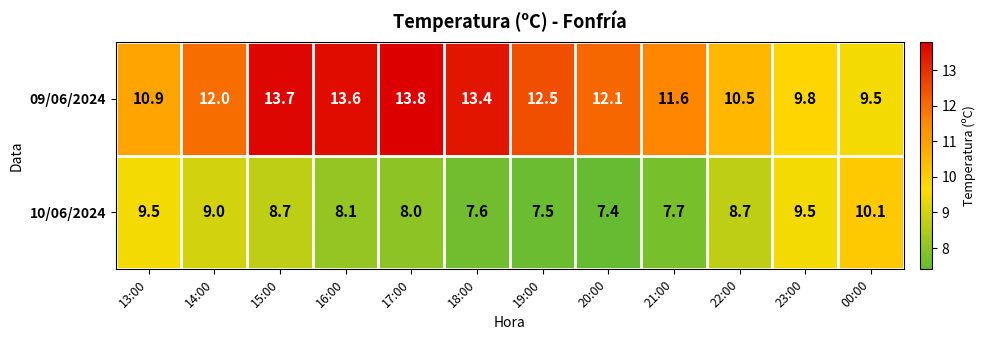

List the series in order of their overall mean, lowest first.

10/06/2024, 09/06/2024